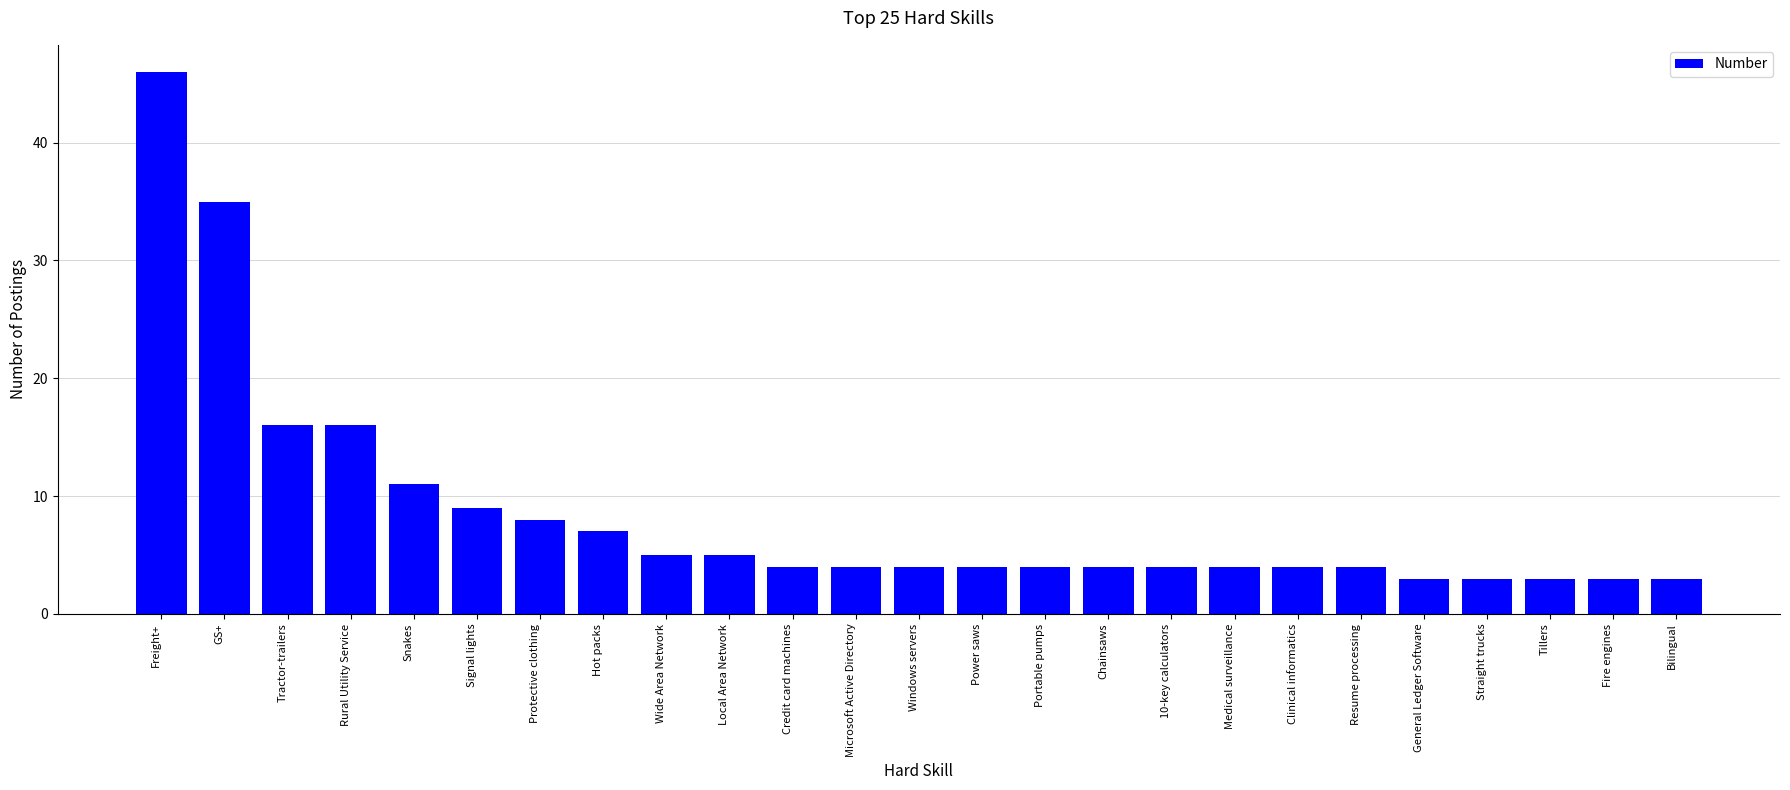

How many data points does each series have?

25